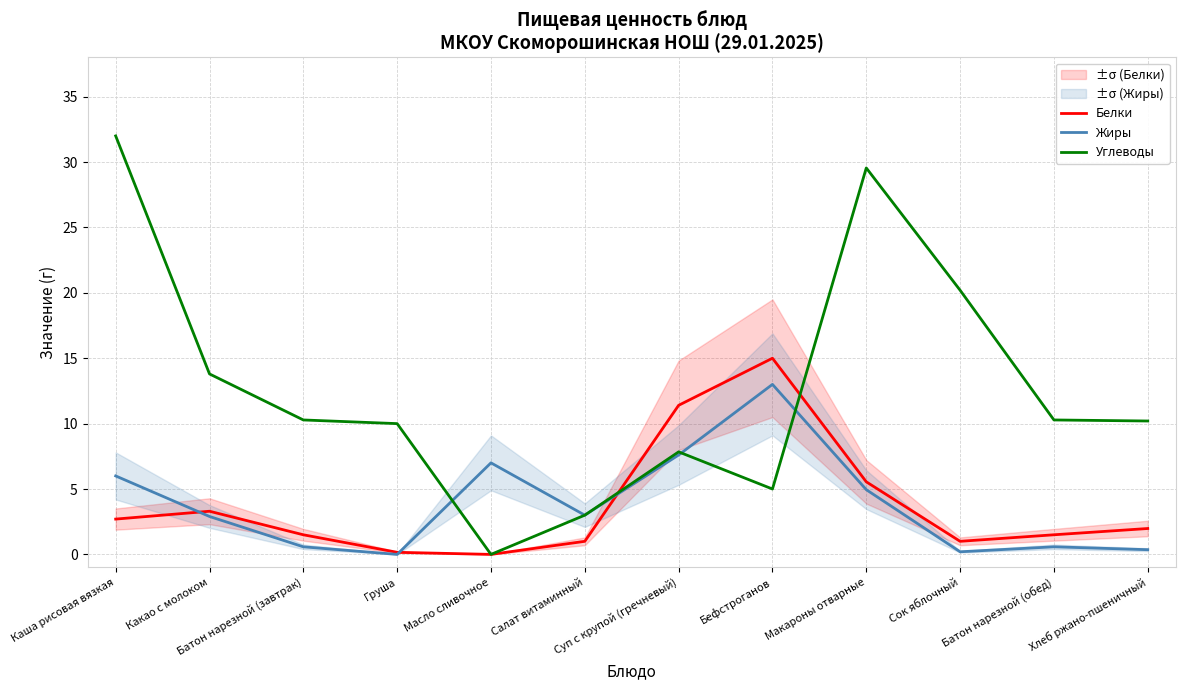

What is the value of the Углеводы point at the 6th from the left?

3.0